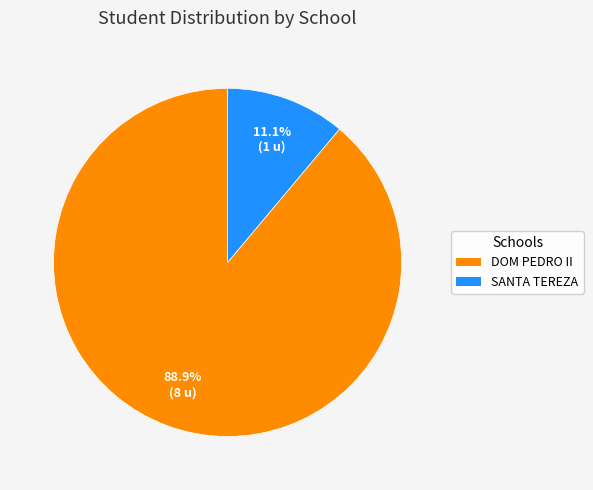

Does any single category account for the majority?

Yes